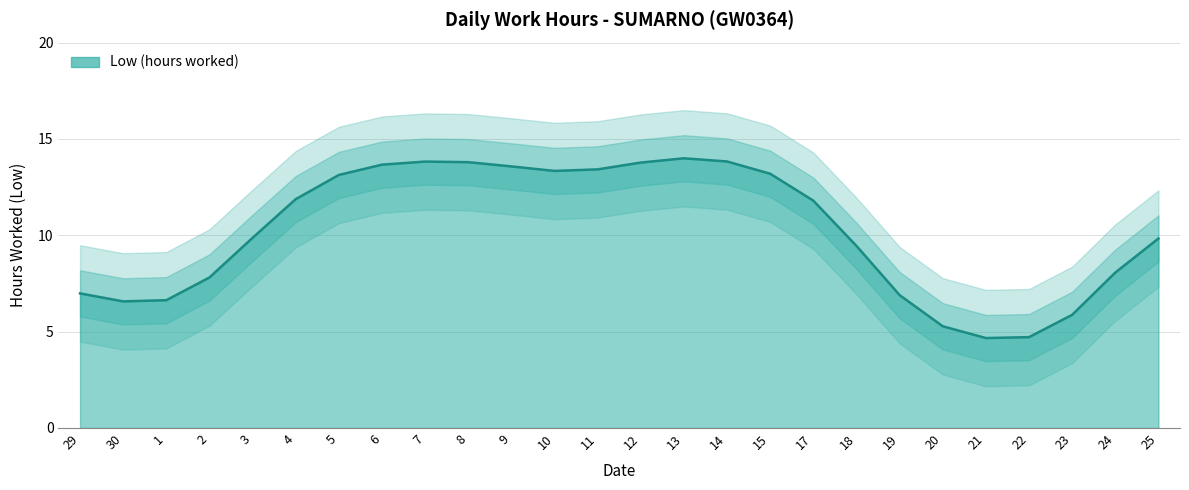

How many lines are shown in the chart?

1